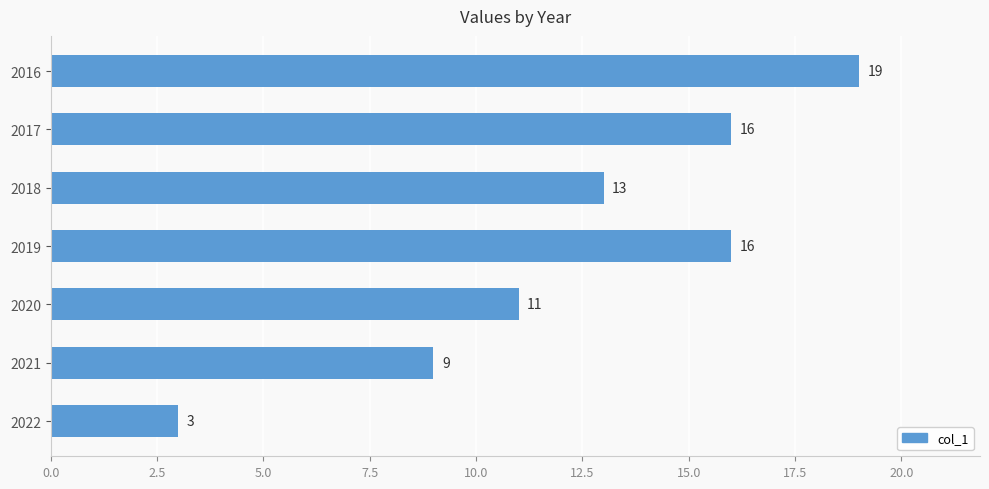

What is the value of the 4th bar from the top?

16